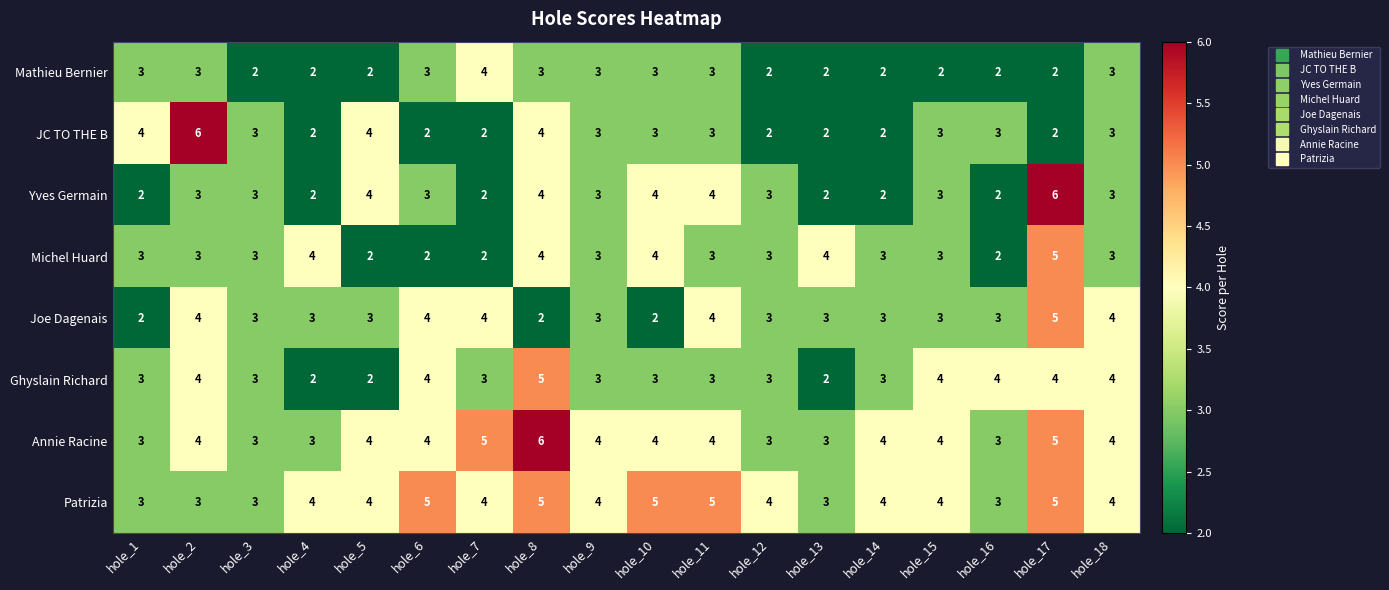

What is the greatest value displayed?

6